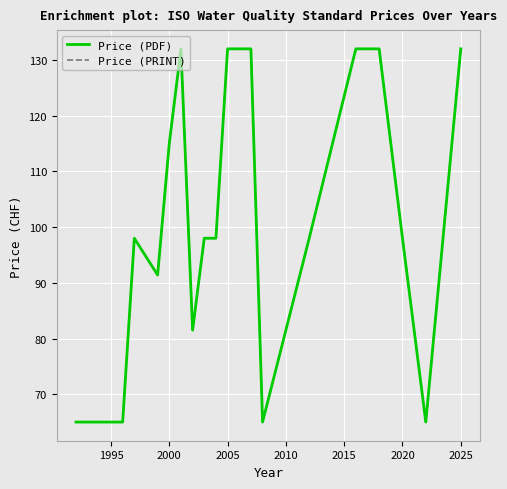

True or false: Price (PRINT) and Price (PDF) intersect in this chart.

False